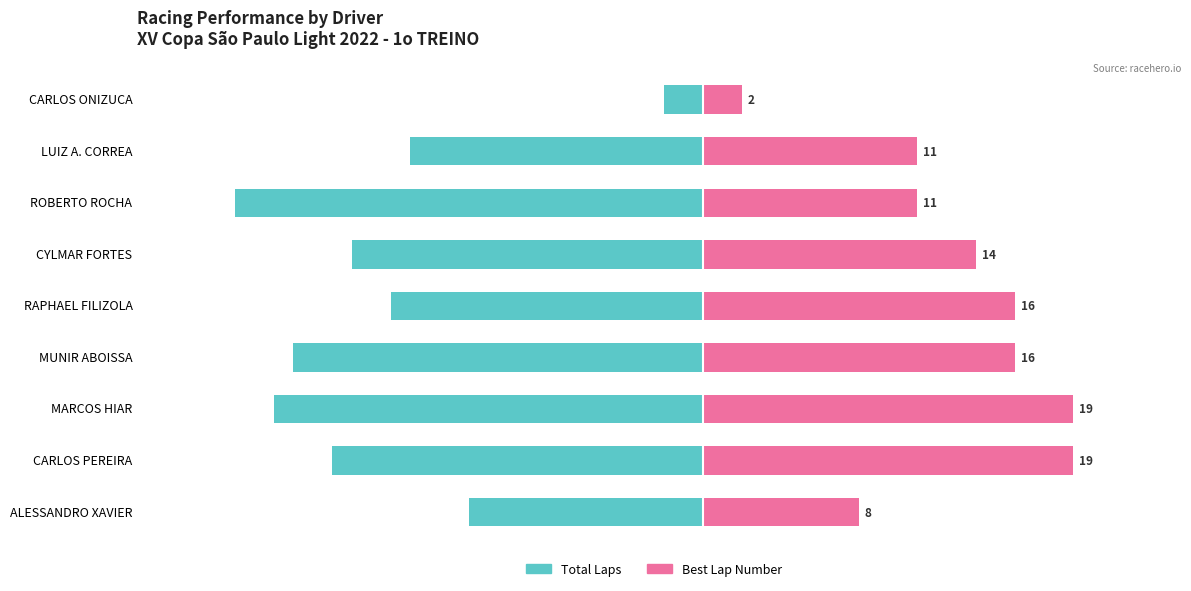

What is the difference between the maximum and minimum values in the Best Lap Number series?

17